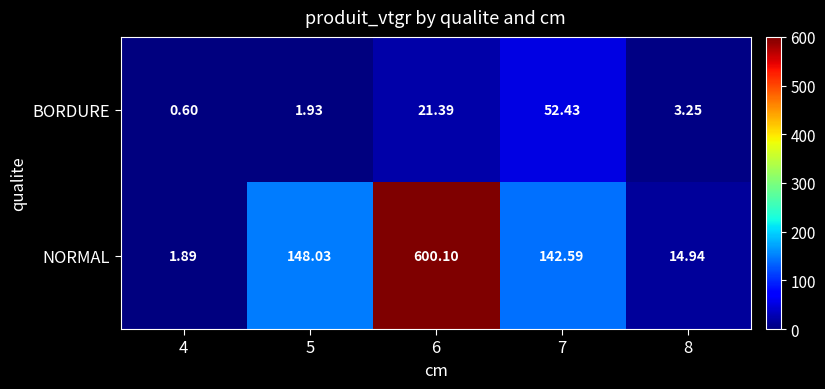

List the series in order of their overall mean, highest first.

NORMAL, BORDURE